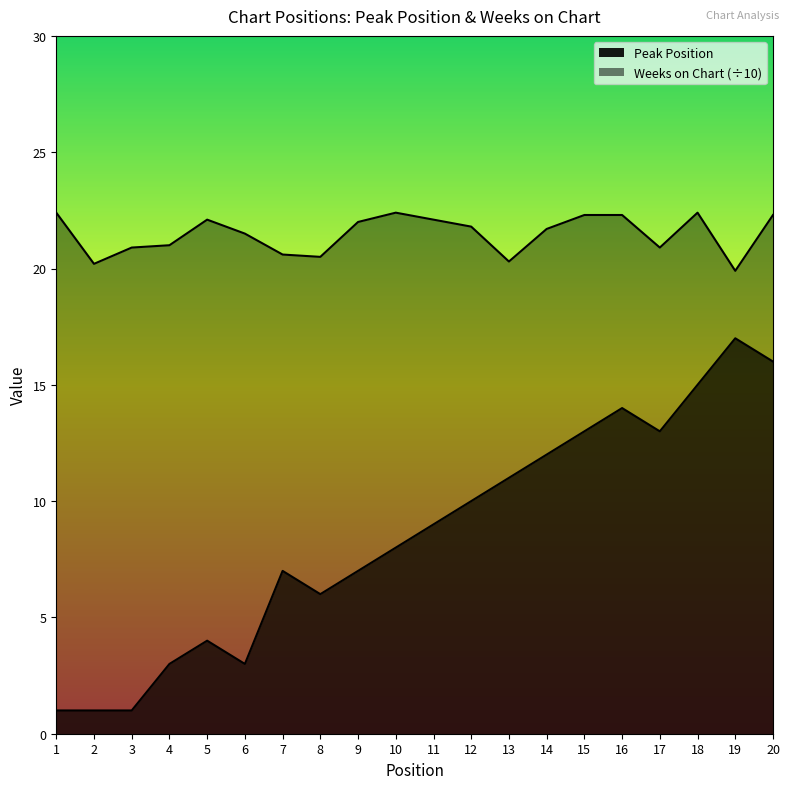

What is the sum of all Weeks on Chart values?

429.6